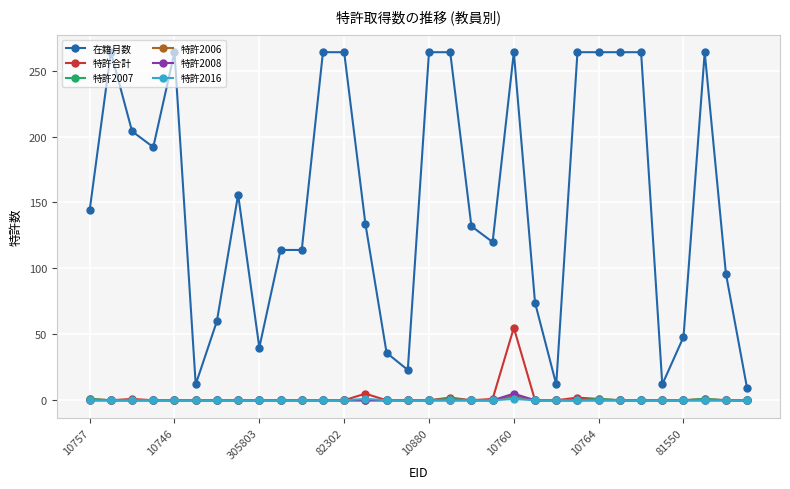

Which series has the largest range (max minus min)?

在籍月数